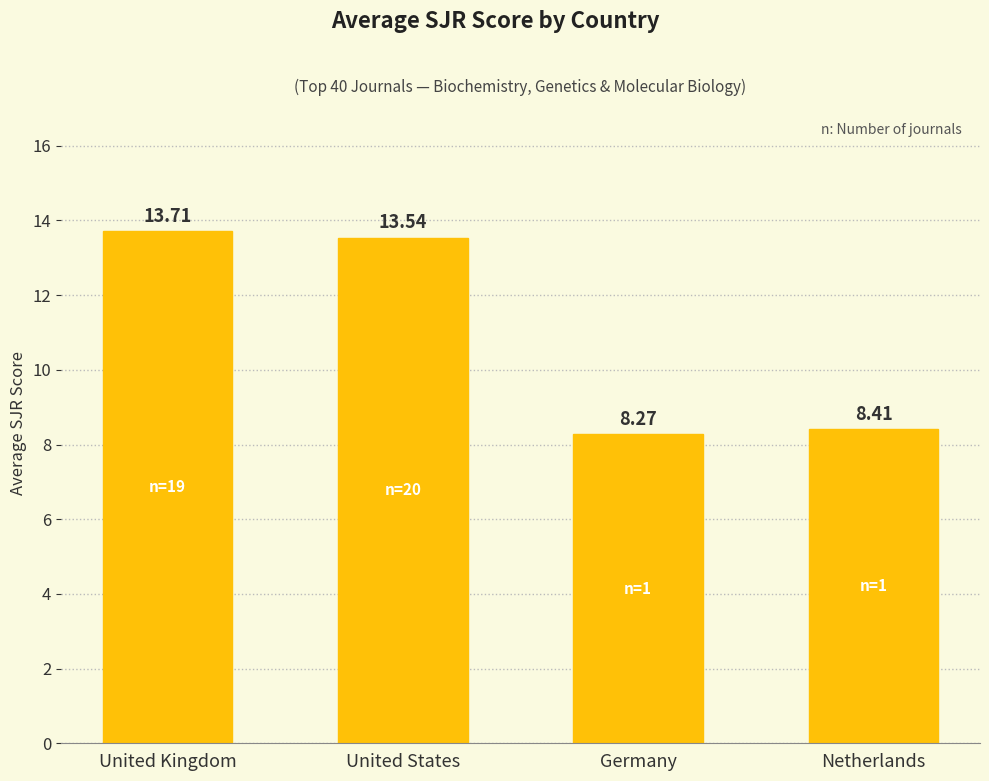

Where does the data first go above 13?

United Kingdom